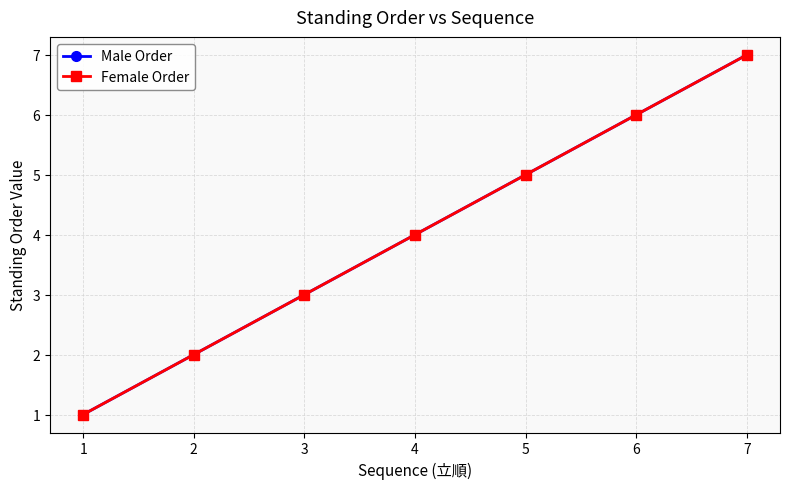

Count the number of data series in this chart.

2